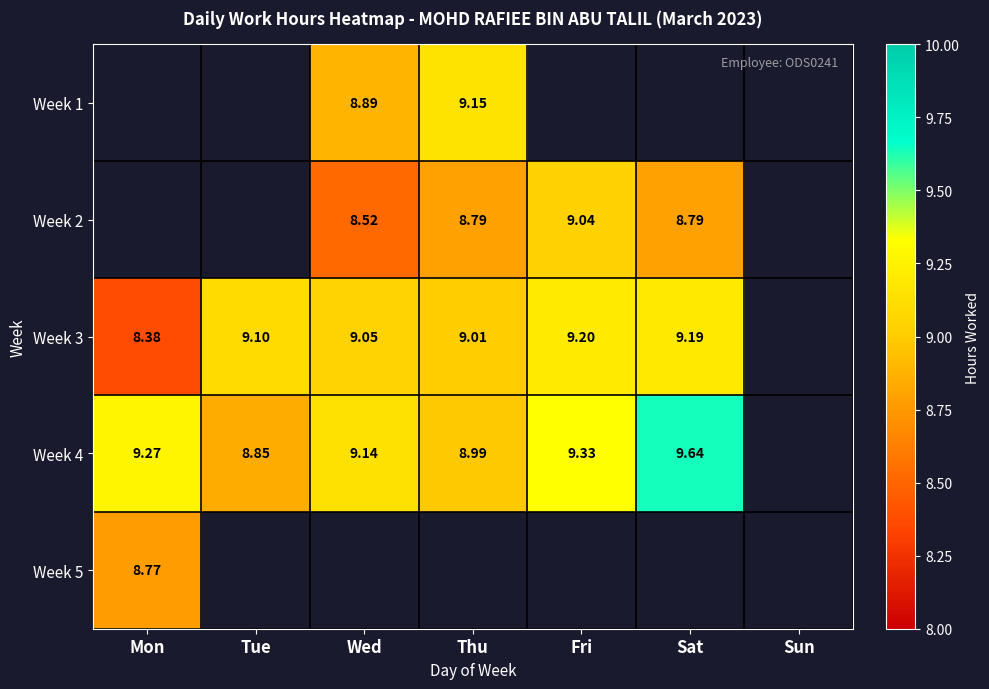

Which category has the highest value across all series?

Sat